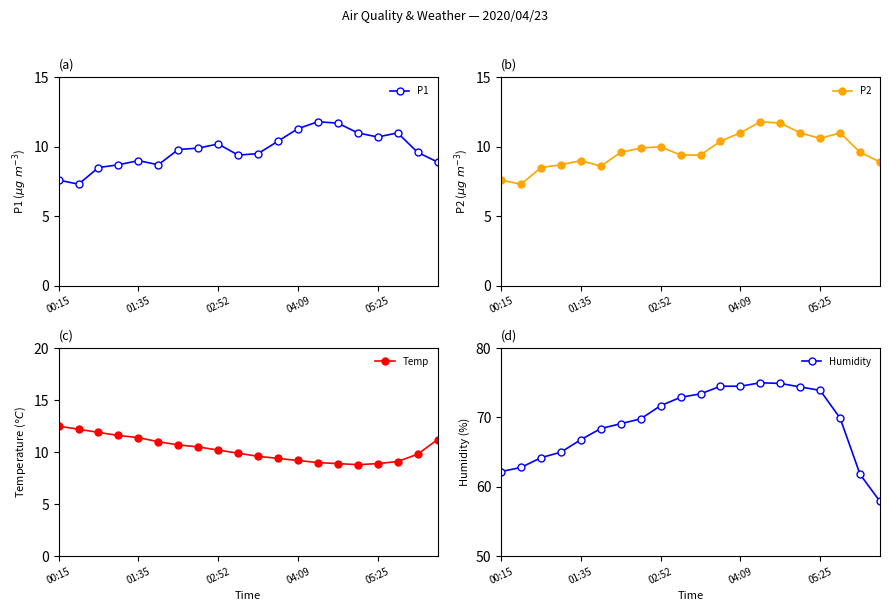

The P1 series shows 10.2 at 02:52. True or false?

True